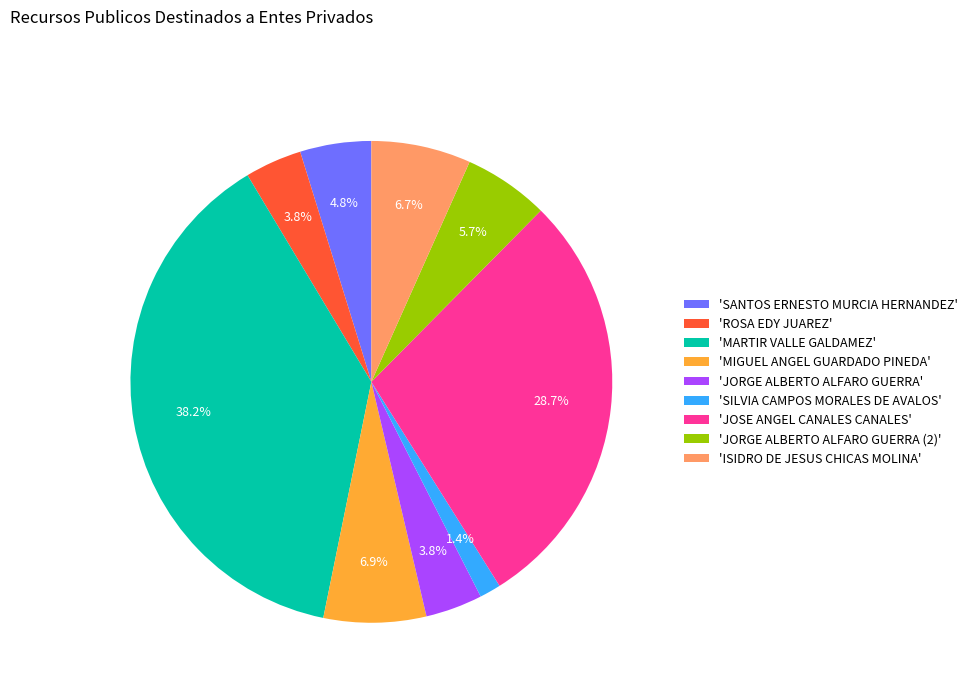

Which category has the biggest portion of the pie?

'MARTIR VALLE GALDAMEZ'